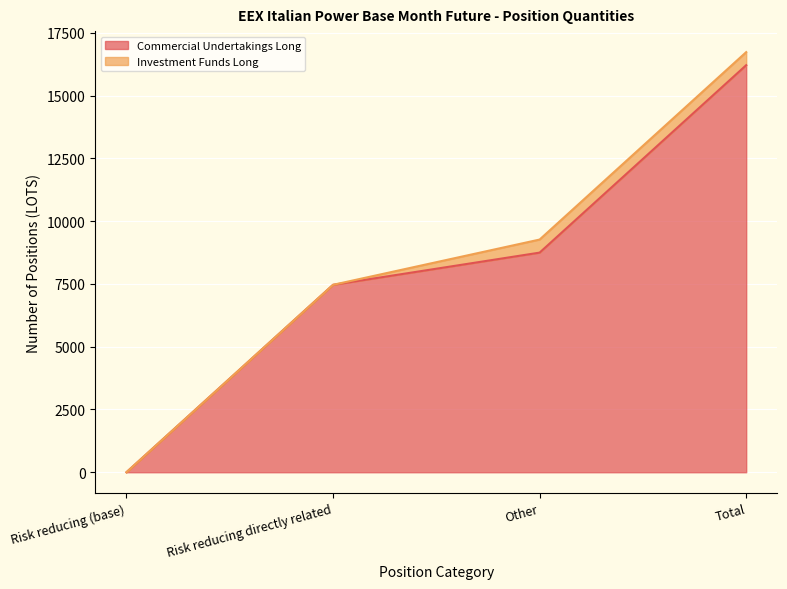

Which label corresponds to the largest value in the chart?

Total